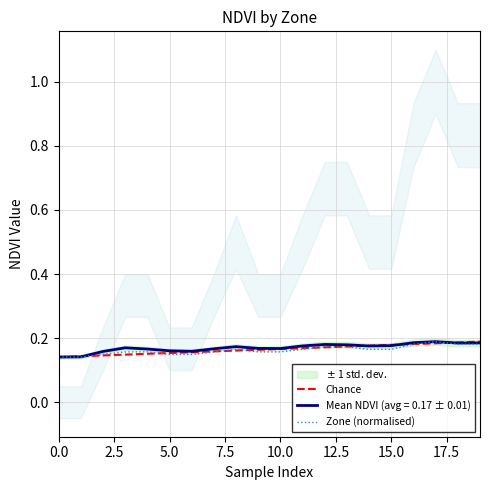

What is the highest value of the NDVI series?

0.2